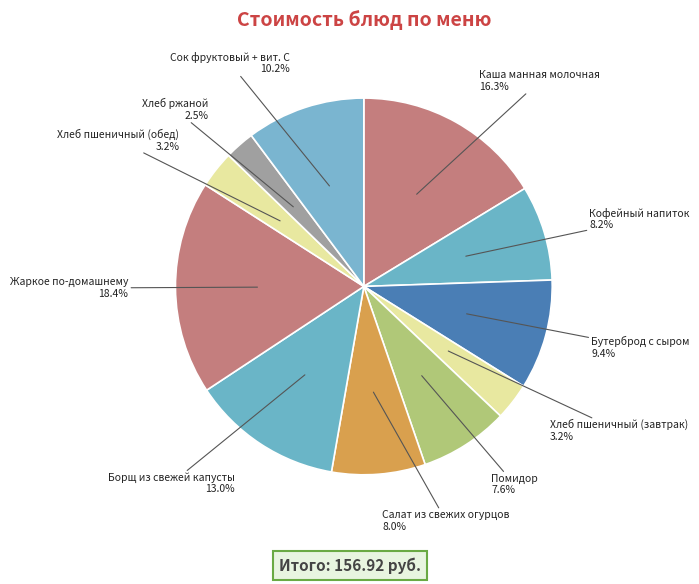

What is the smallest slice in the pie chart?

Хлеб ржаной